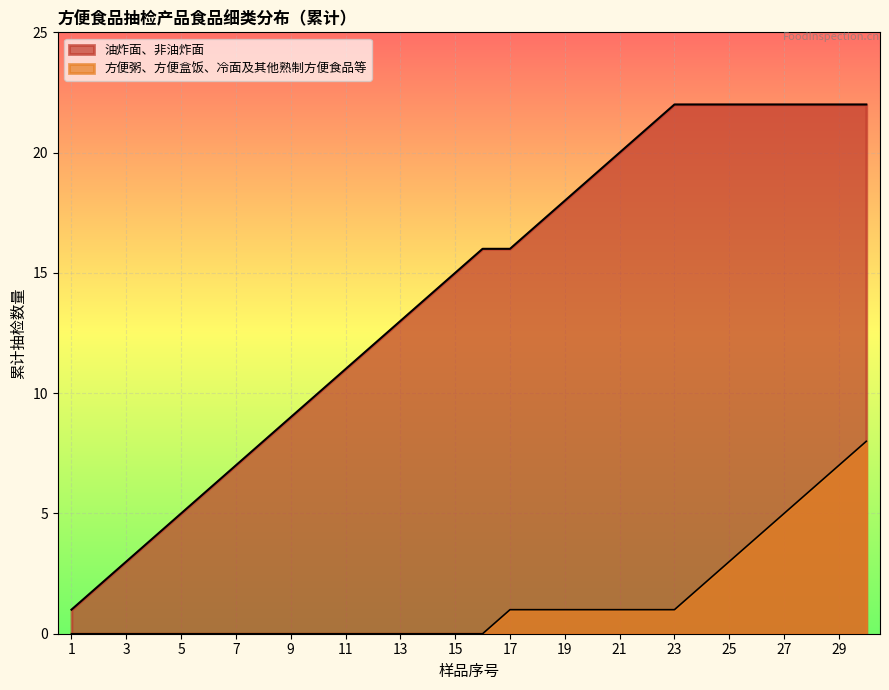

List the labels in order of value, smallest first.

1, 2, 3, 4, 5, 6, 7, 8, 9, 10, 11, 12, 13, 14, 15, 16, 17, 18, 19, 20, 21, 22, 23, 24, 25, 26, 27, 28, 29, 30